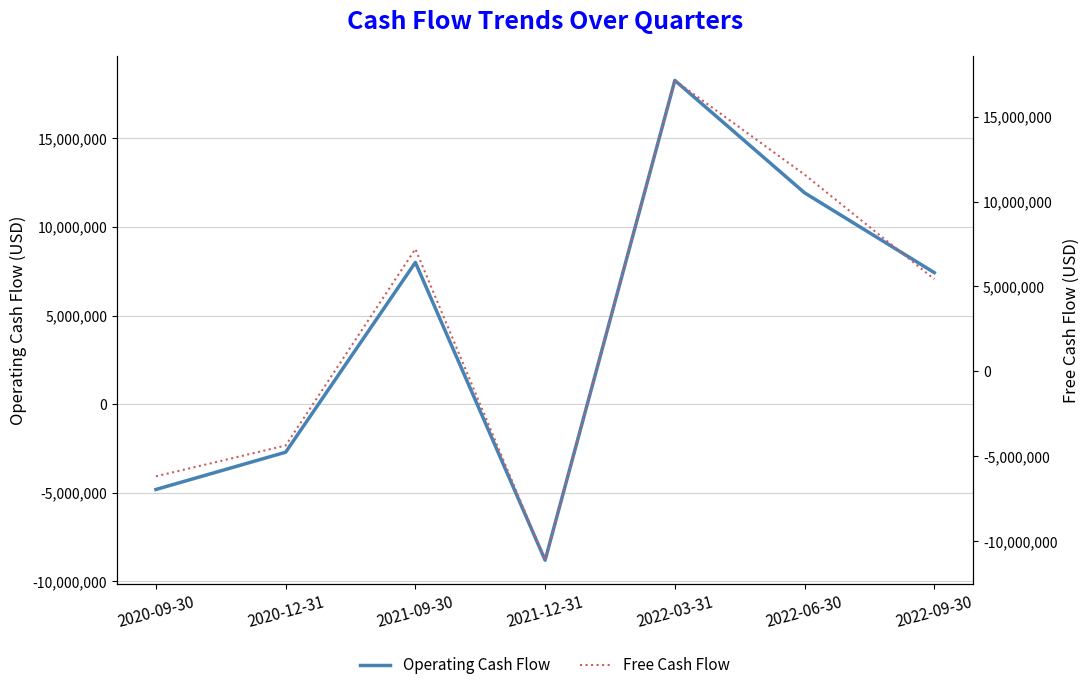

Which series has the largest total across all categories?

Operating Cash Flow